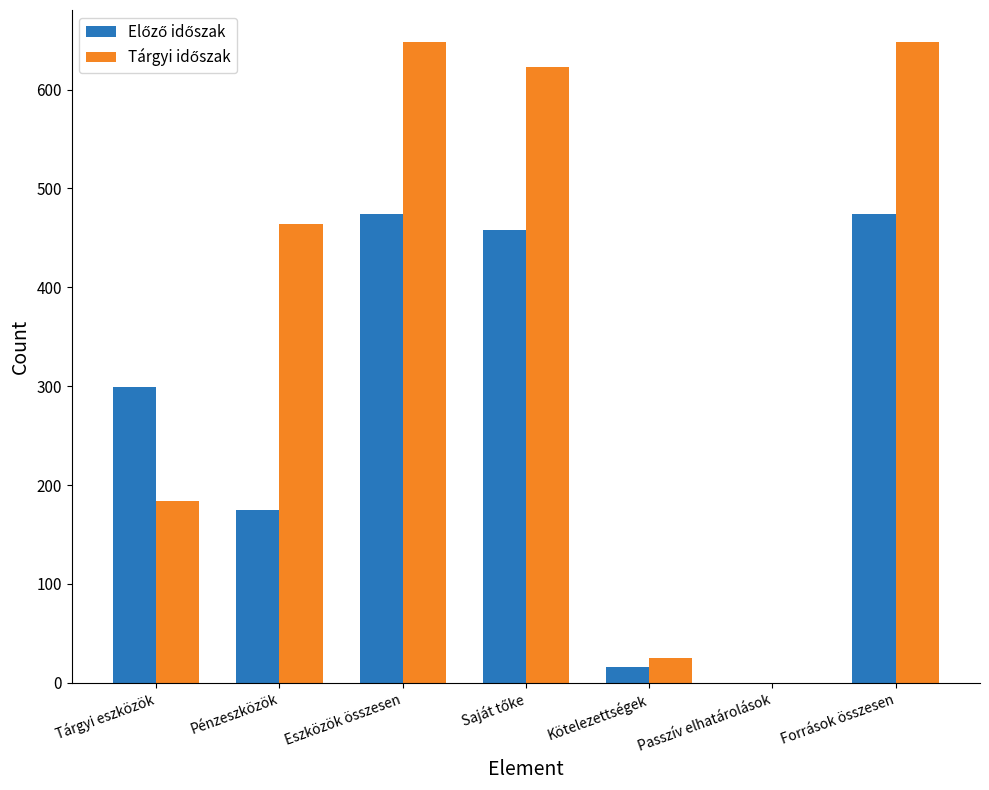

What is the greatest value displayed?

648